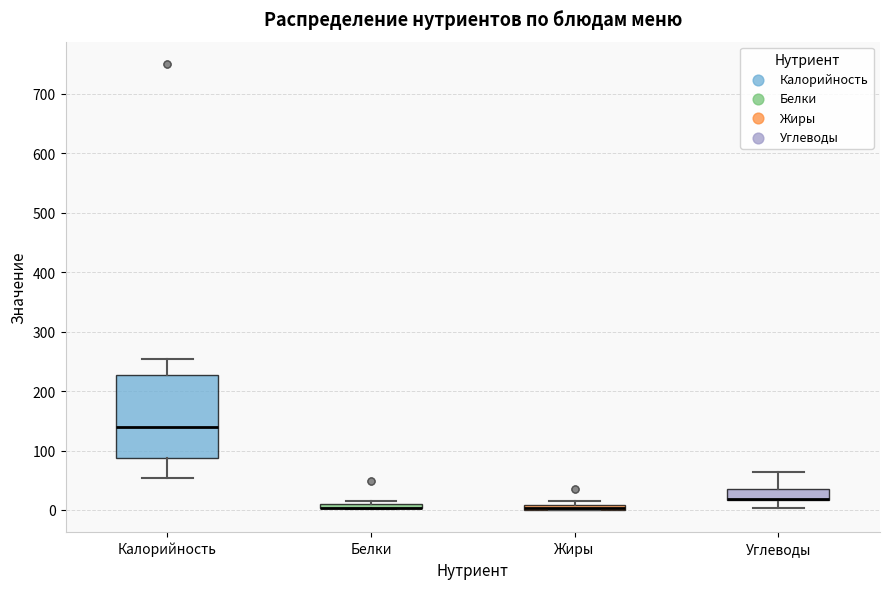

Which box is the tallest, from its lower edge to its upper edge?

Калорийность